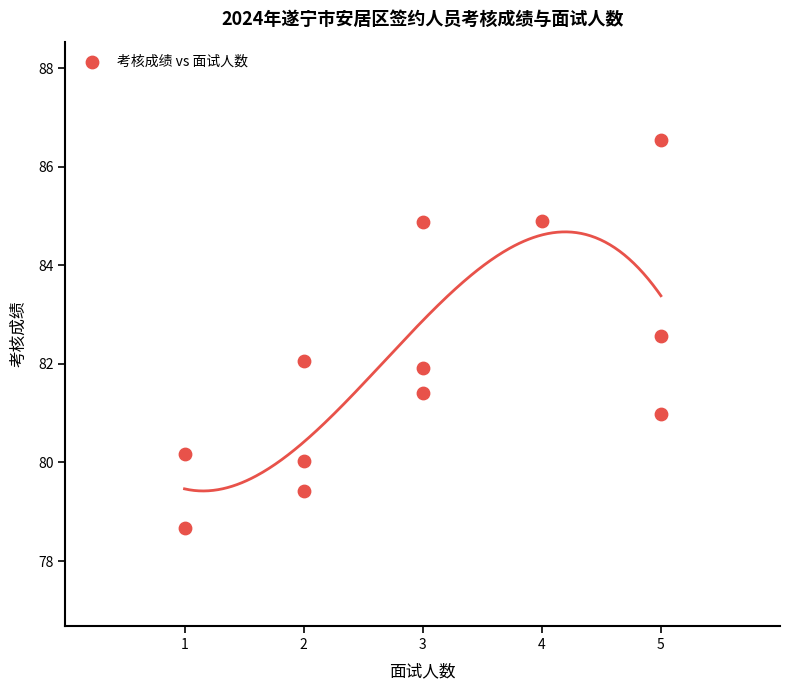

What is the range of X values (max minus min)?

4.0